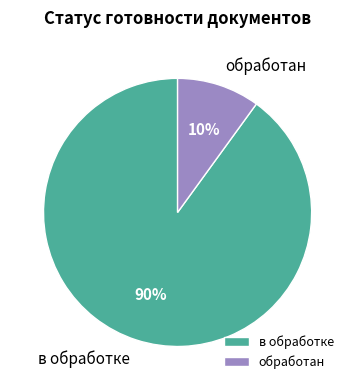

Which category has the smallest portion of the pie?

обработан